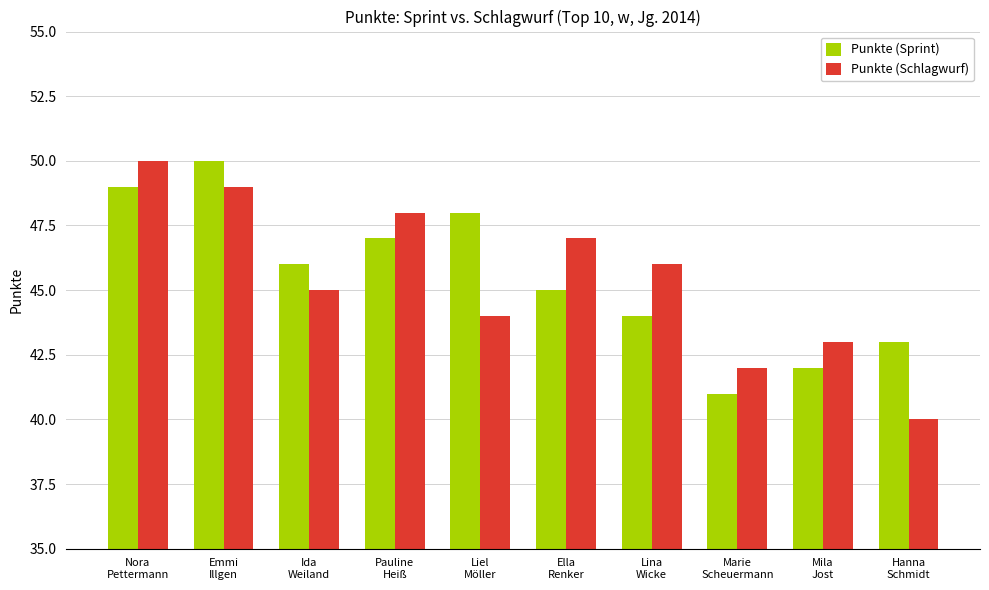

What is the difference between the maximum and minimum values in the Punkte (Sprint) series?

9